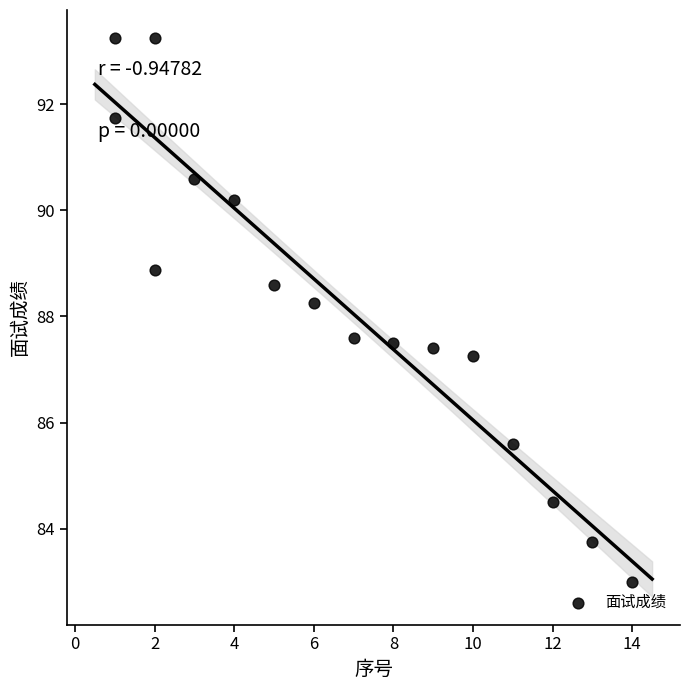

What is the range of X values (max minus min)?

13.0